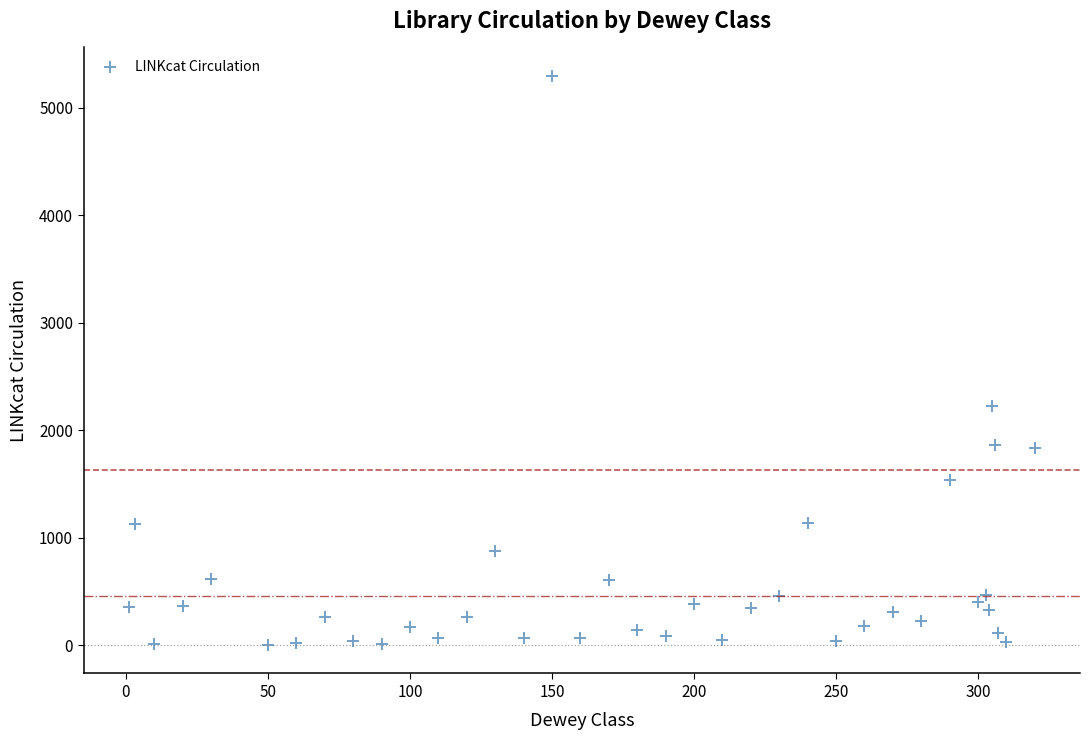

What is the range of X values (max minus min)?

319